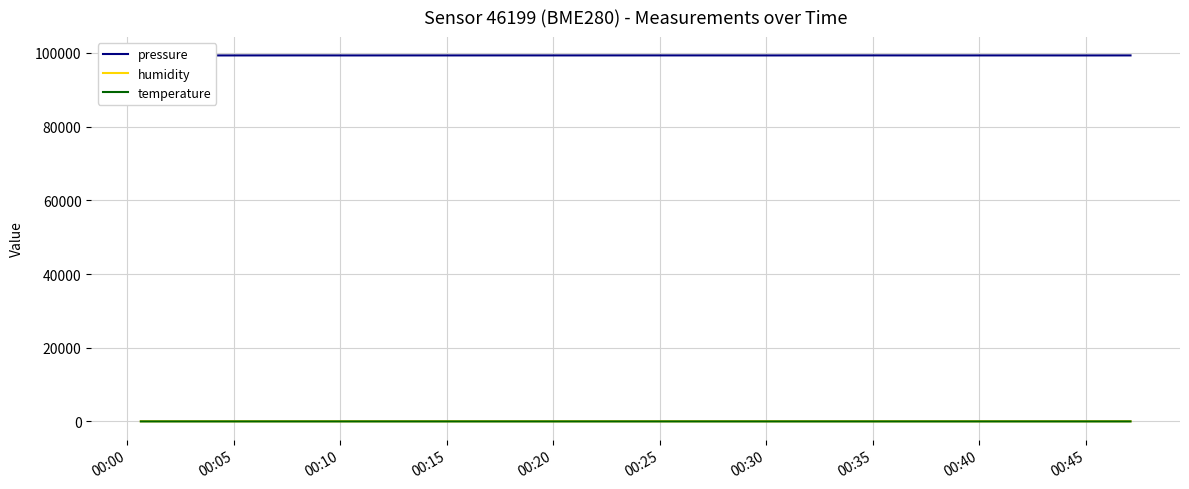

The value of pressure at 17 is 23482.5. True or false?

False